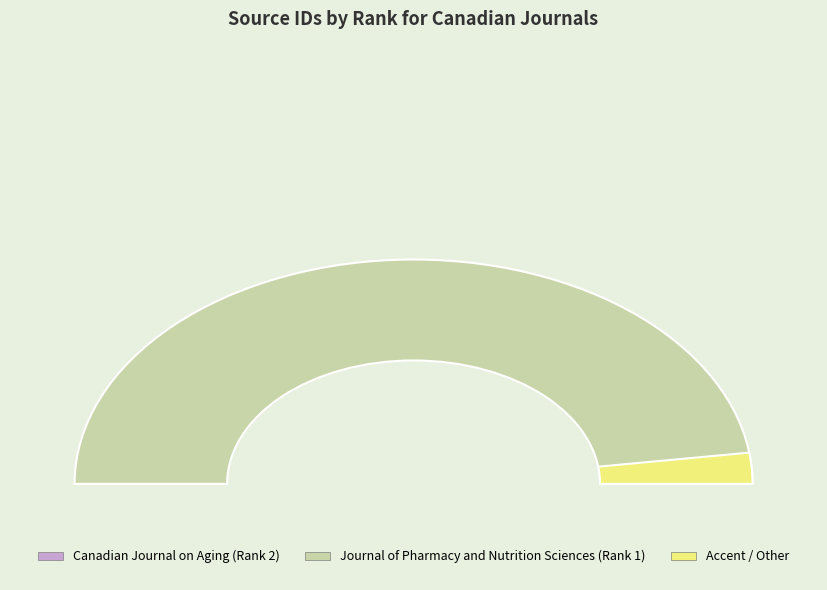

Which slice represents more than half of the pie?

Journal of Pharmacy and Nutrition Sciences (Rank 1)